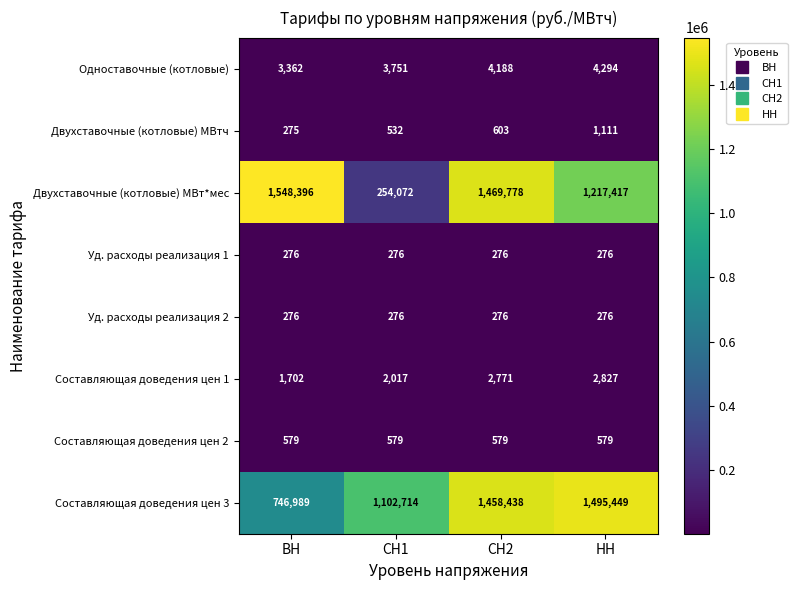

How many categories are shown in the chart?

4